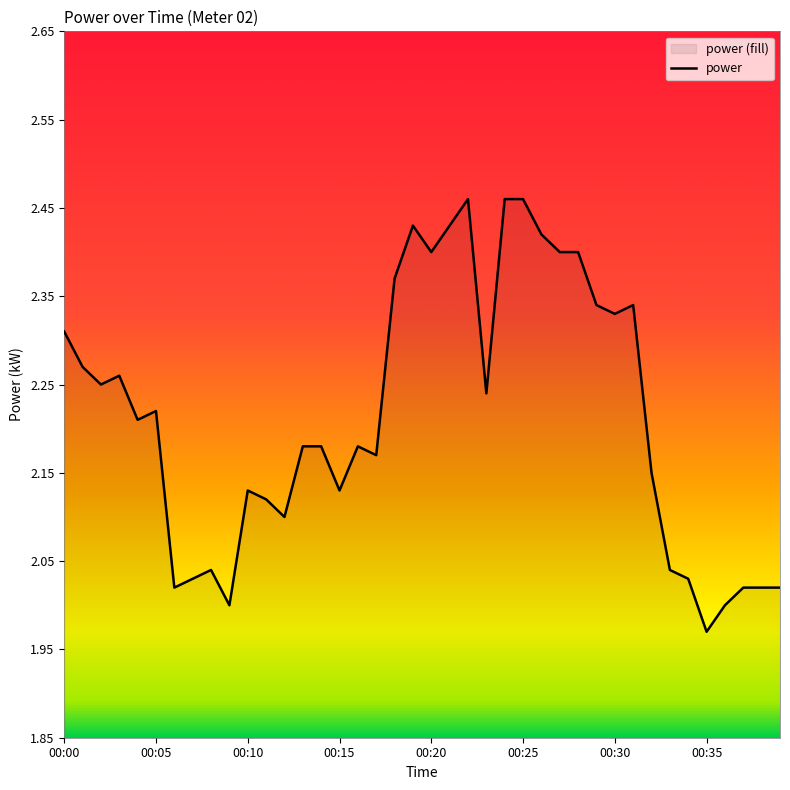

Between 00:06 and 00:22, which is larger?

00:22